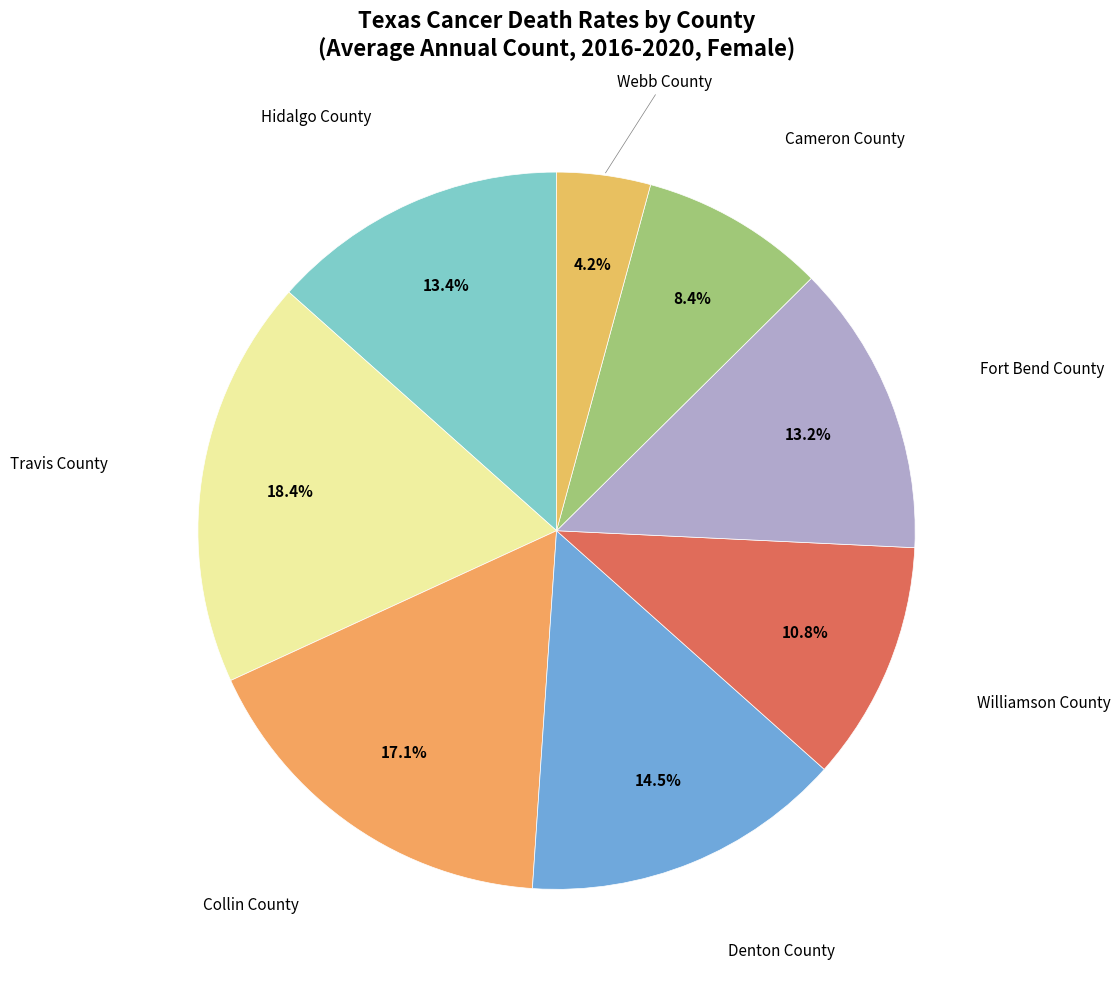

Is there a majority slice in this chart?

No